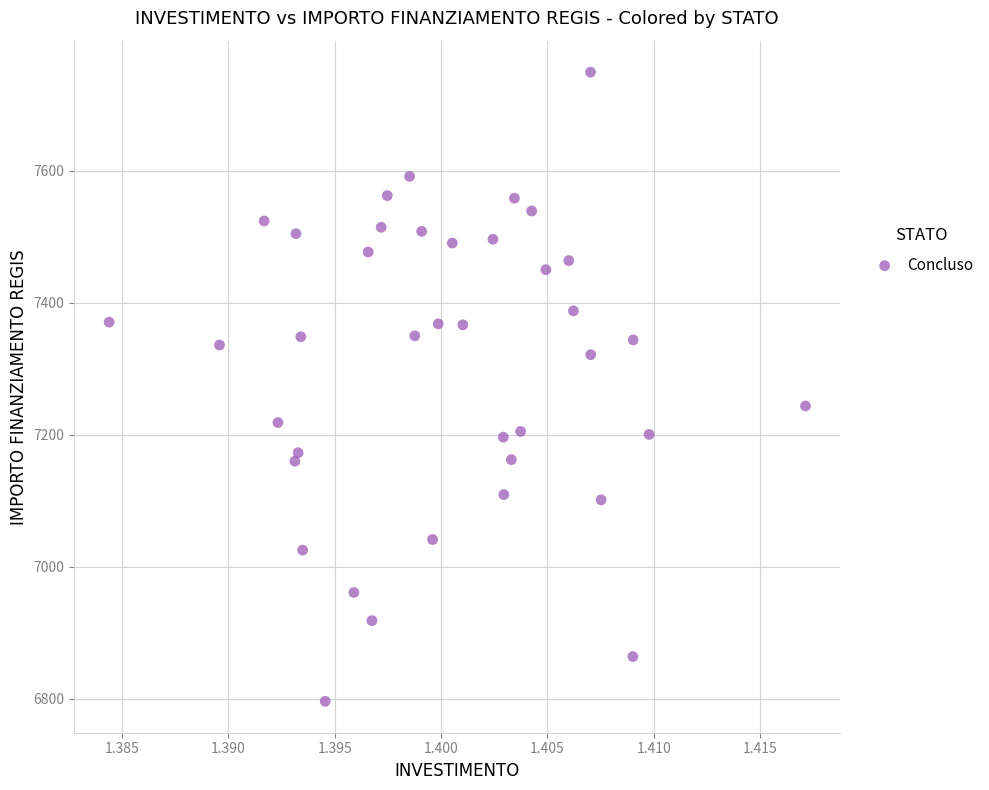

What Y value in the scatter plot is closest to 7272?

7243.6